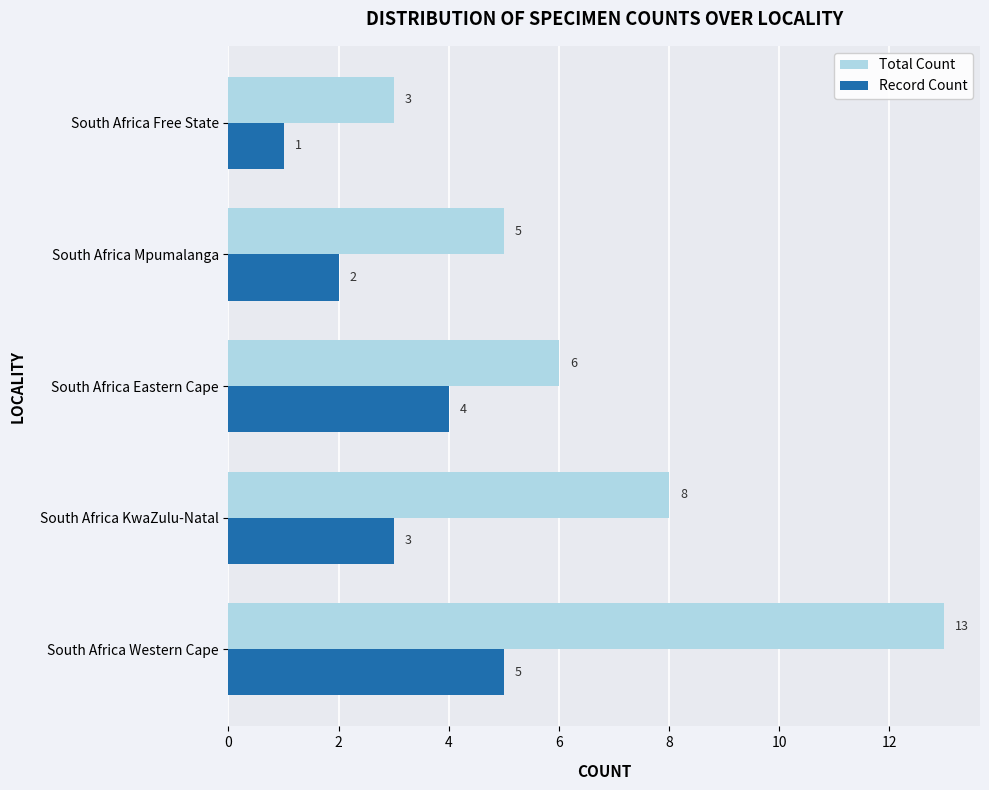

The value of Total Count at South Africa Eastern Cape is 3. True or false?

False